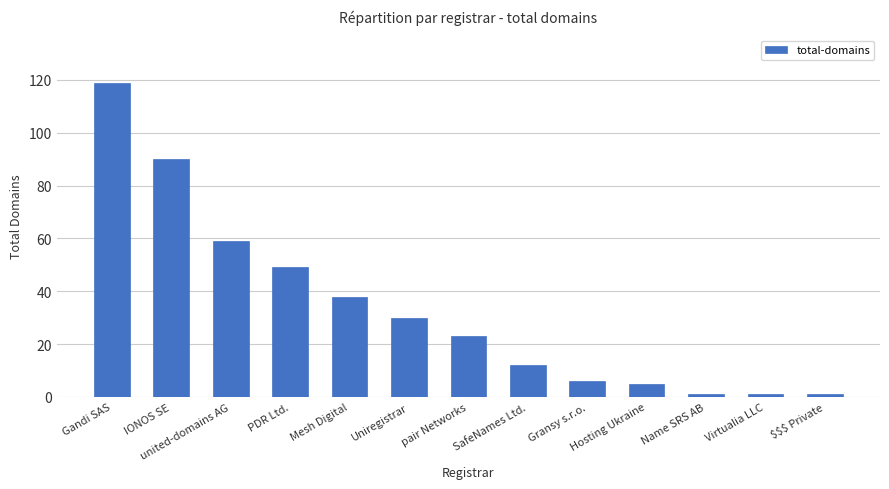

The chart shows a value of 119 at Gandi SAS. True or false?

True